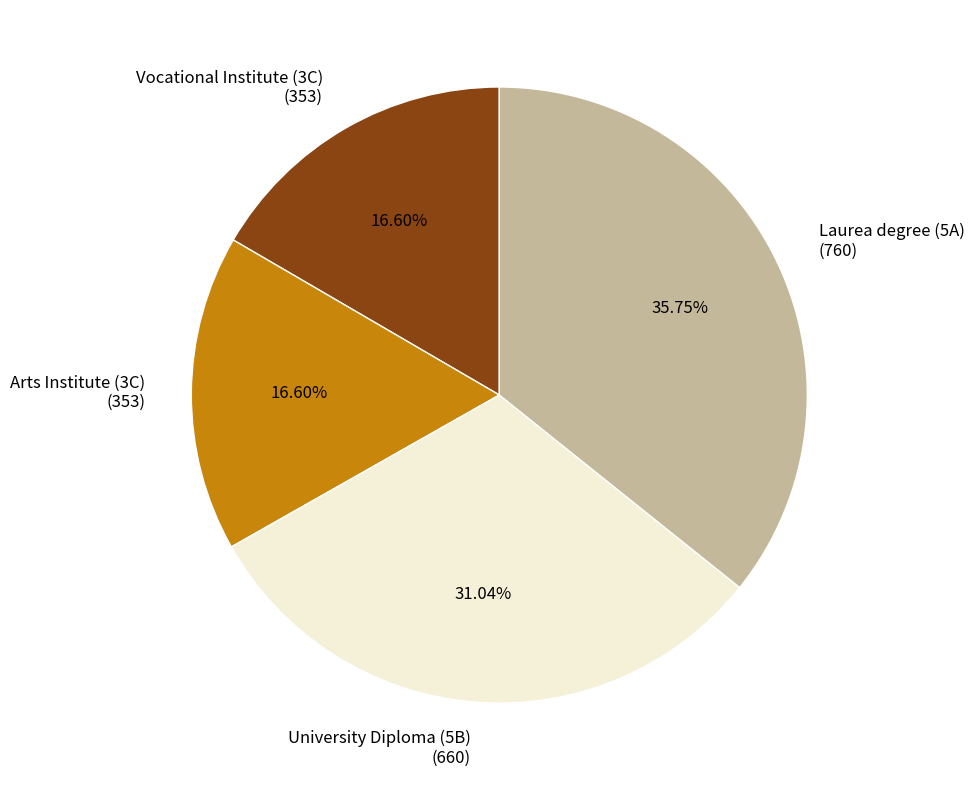

Is there a majority slice in this chart?

No